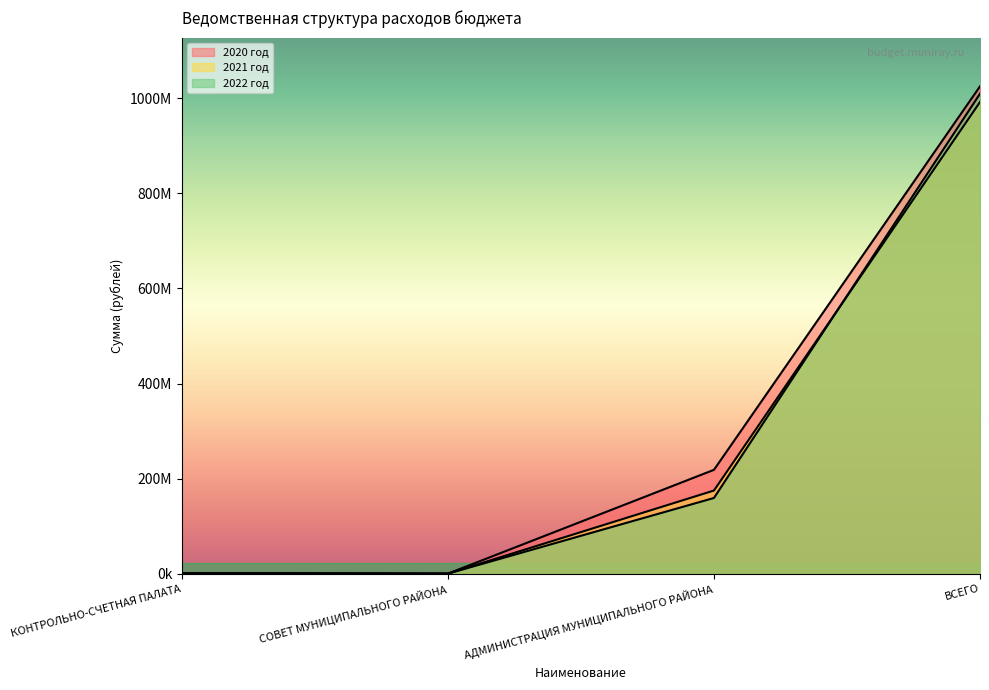

What is the difference between the second highest and minimum values in the 2021 год series?

174674660.9